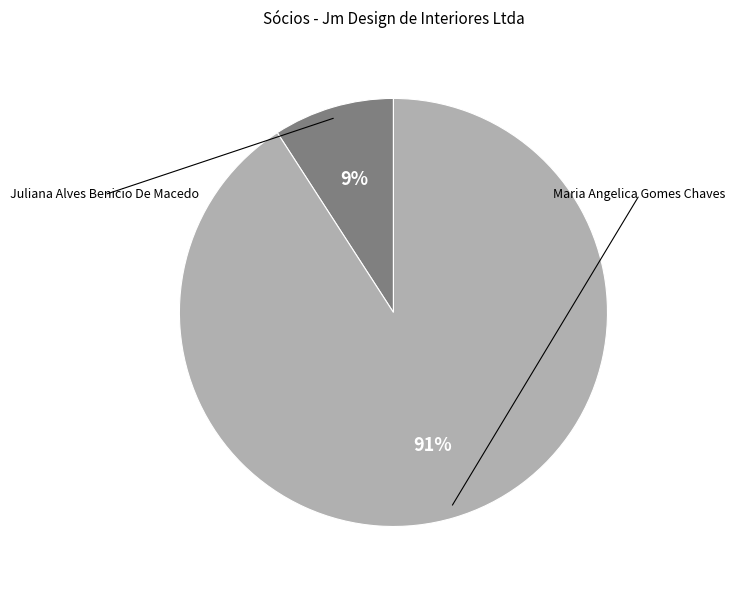

To the nearest percent, what is the average slice percentage?

50%